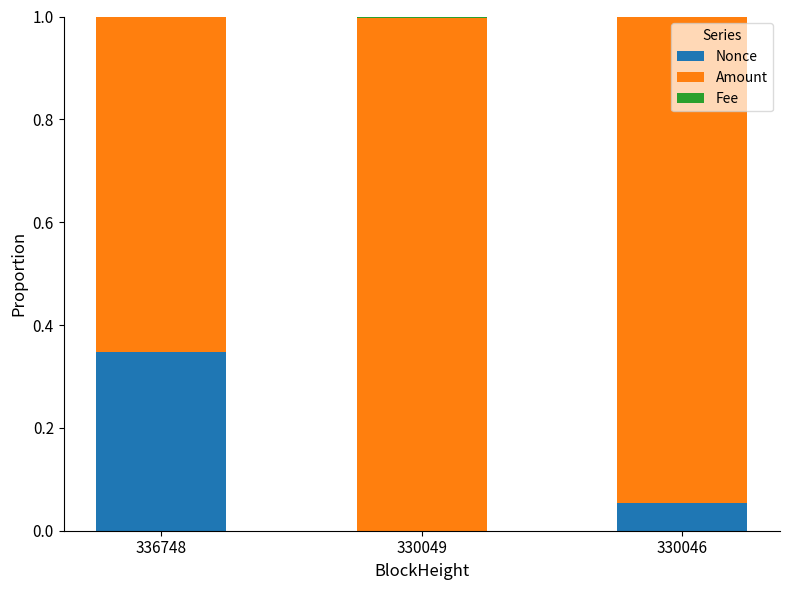

How many categories are shown in the chart?

3